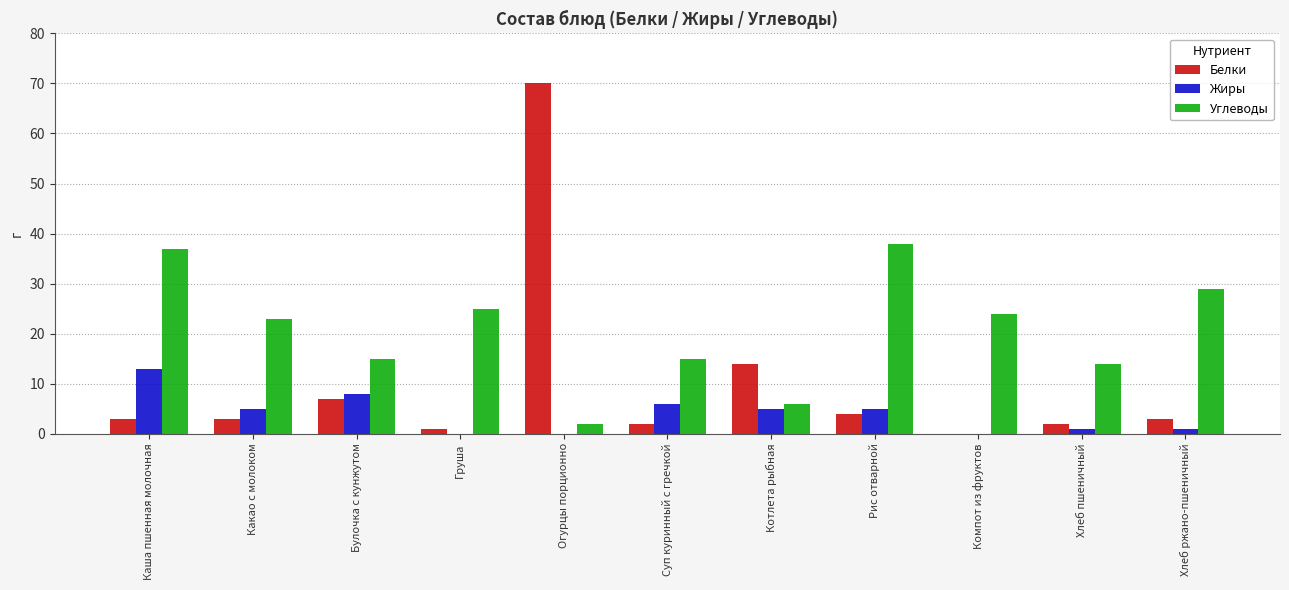

What is the sum of all Белки values?

109